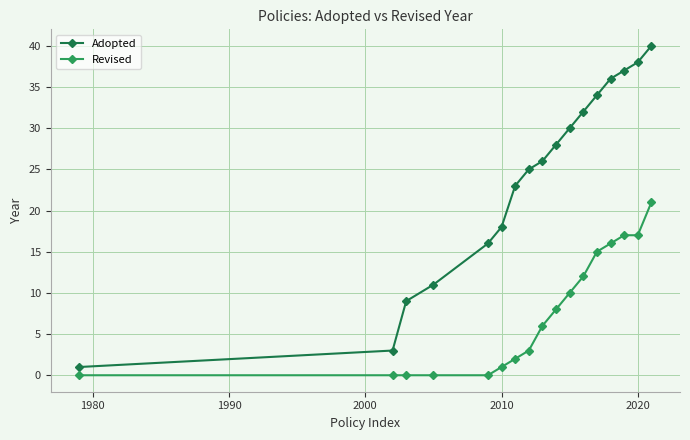

True or false: Revised and Adopted intersect in this chart.

False